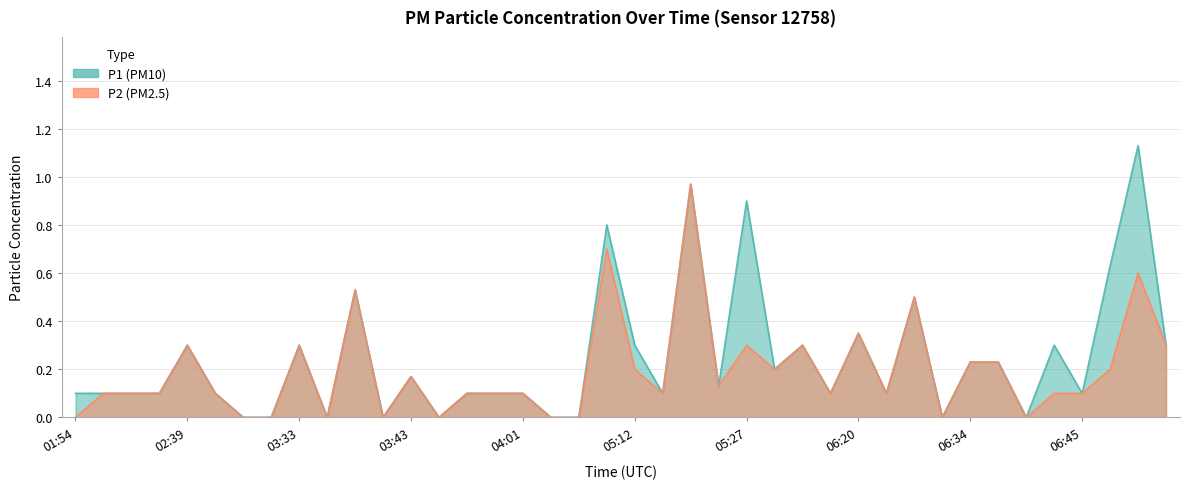

True or false: P2 and P1 intersect in this chart.

False